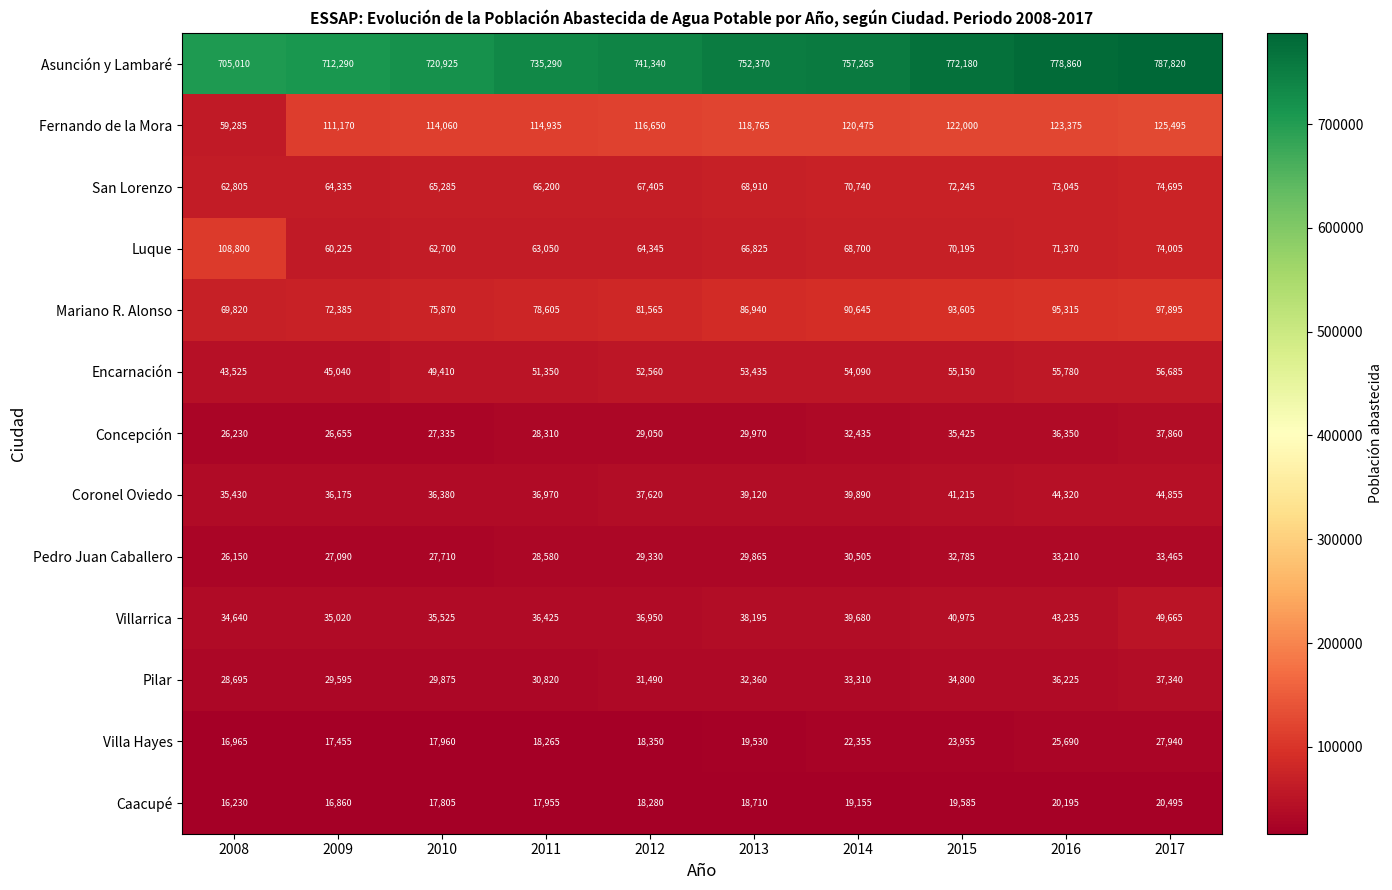

What is the total value across all series at 2017?

1468215